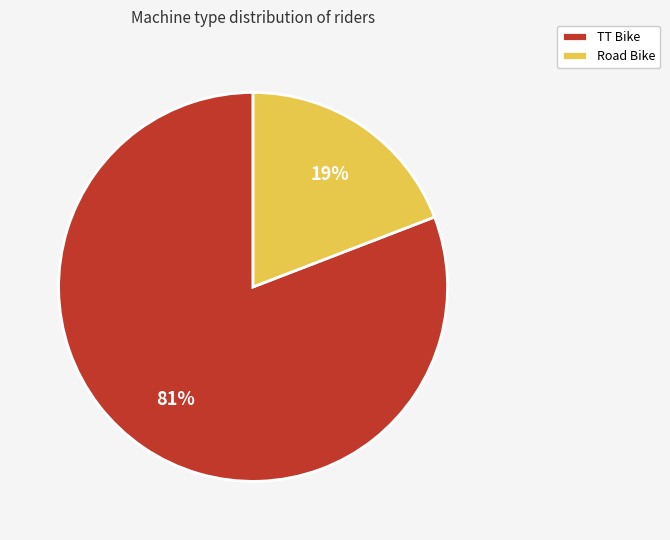

True or false: TT Bike accounts for 81% of the total.

True